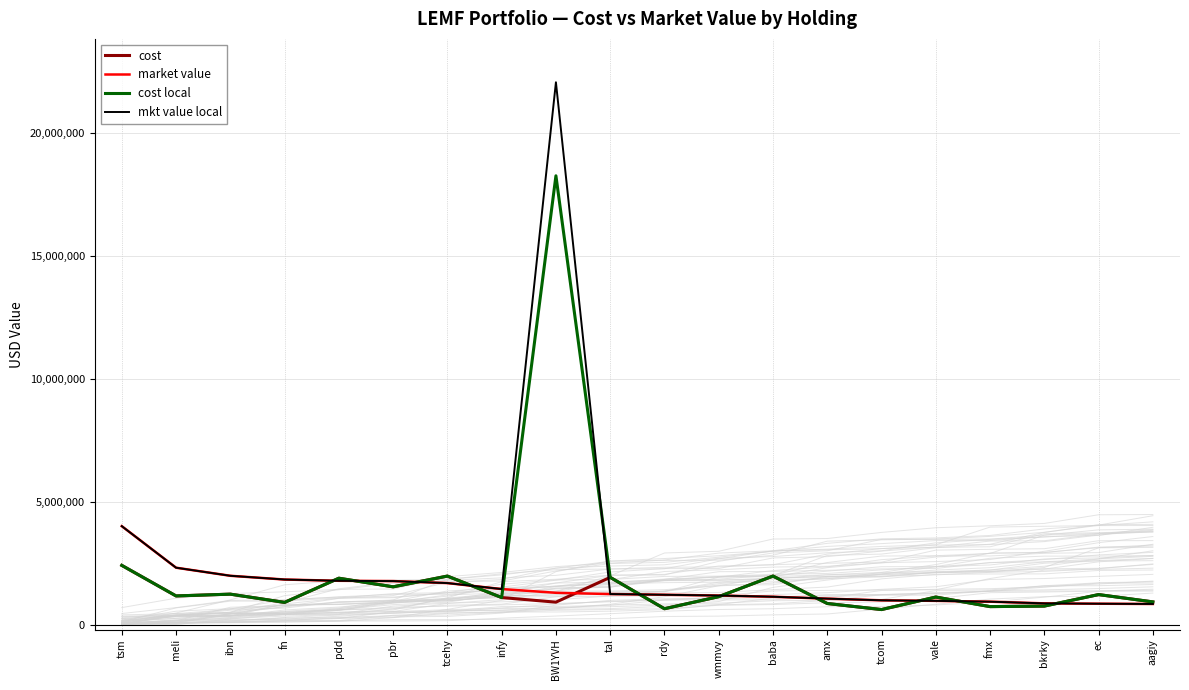

Rank the categories by cost local value from highest to lowest.

BW1YVH, tsm, baba, tcehy, tal, pdd, pbr, ibn, ec, meli, wmmvy, vale, infy, aagiy, fn, amx, bkrky, fmx, rdy, tcom